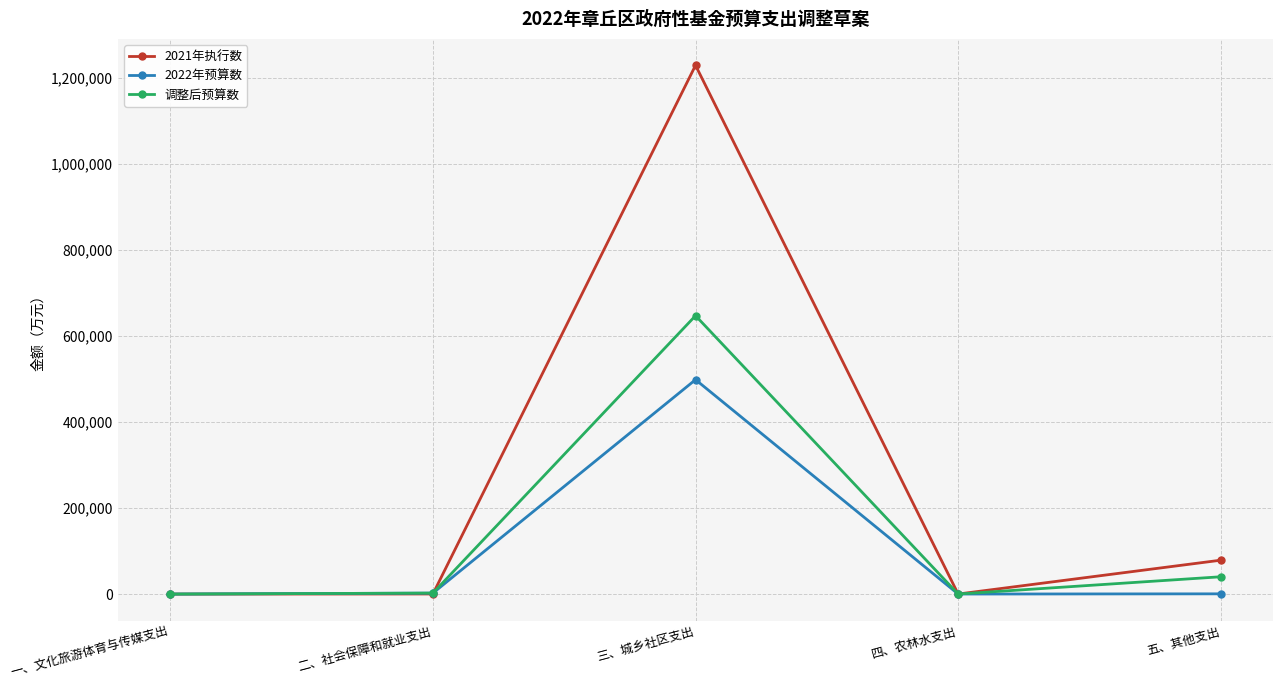

True or false: 2021年执行数 has a value of 772311 at 三、城乡社区支出.

False